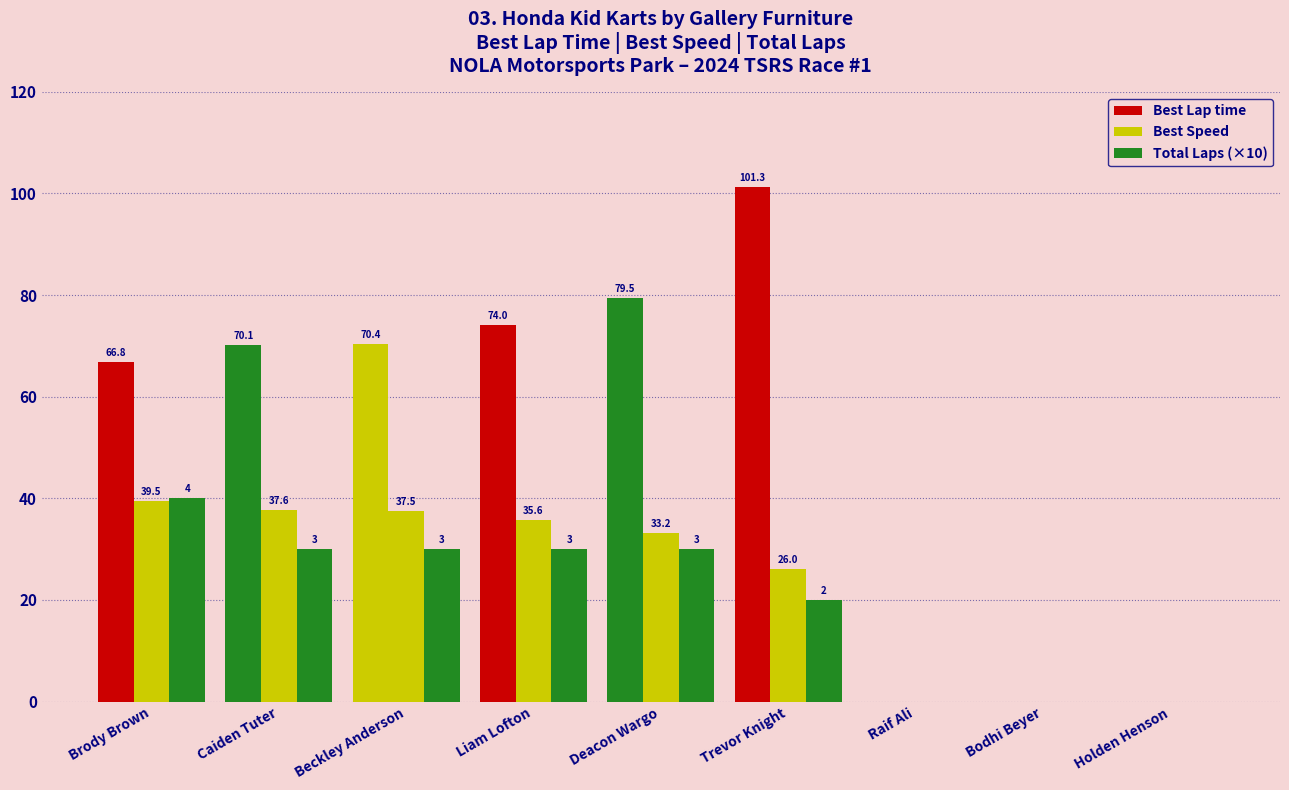

Where does the Best Speed series first go above 33?

Brody Brown